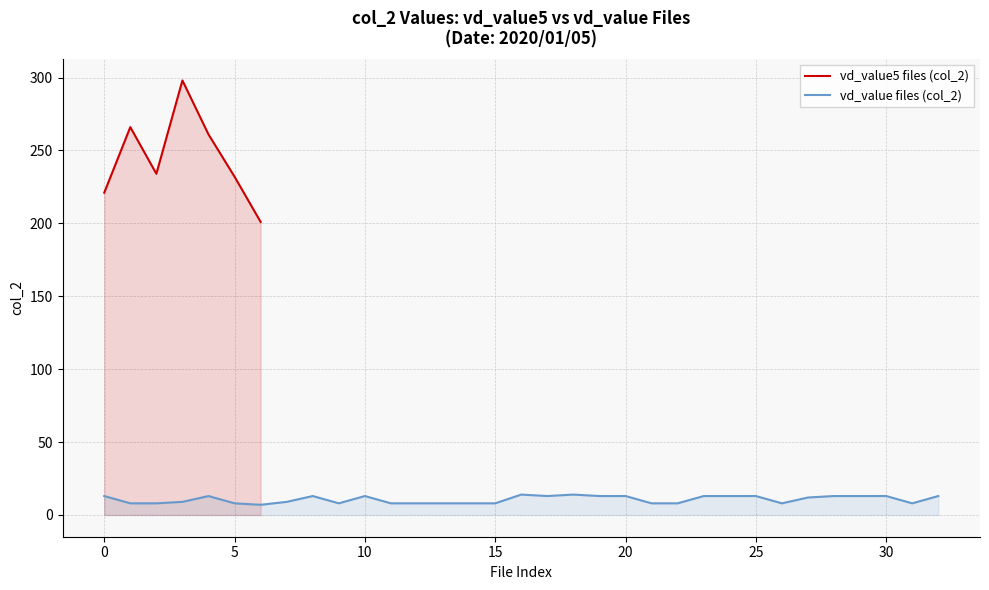

What is the lowest value of the vd_value5 files (col_2) series?

201